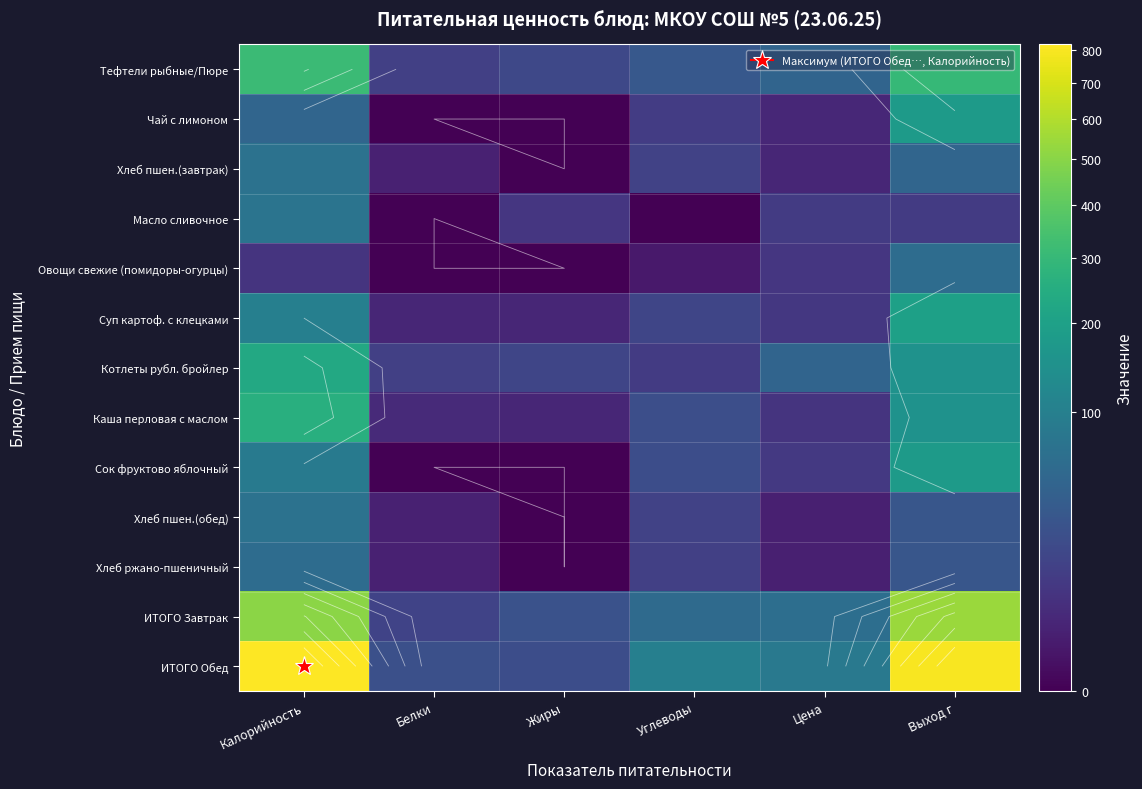

What is the difference between the maximum and minimum values in the ИТОГО Завтрак series?

525.0